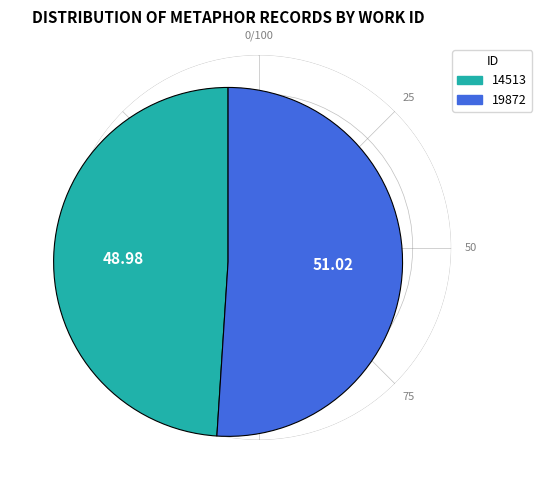

How many slices are in this pie chart?

2